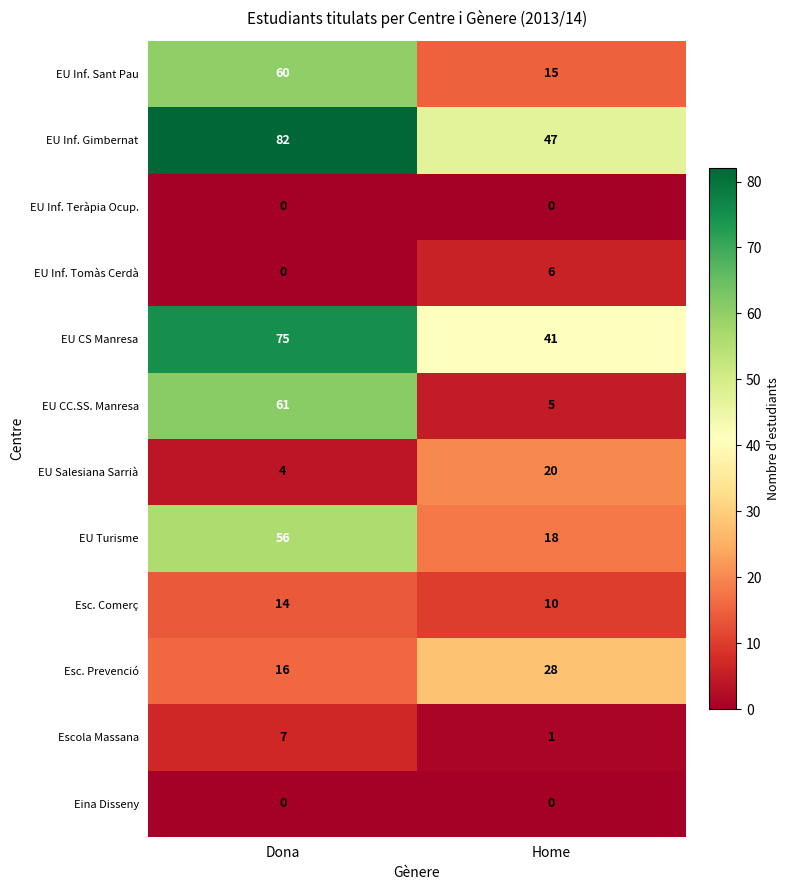

What is the difference between the maximum and minimum values in the EU Inf. Sant Pau series?

45